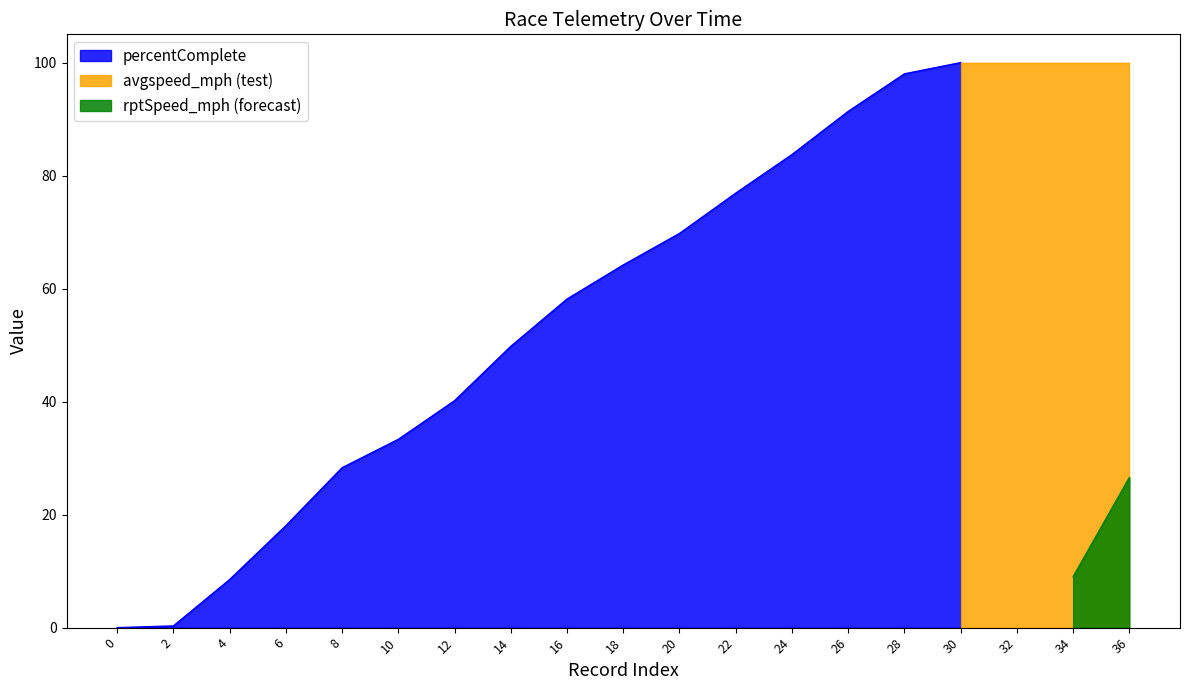

Is it true that percentComplete equals 28.3 at 8?

True